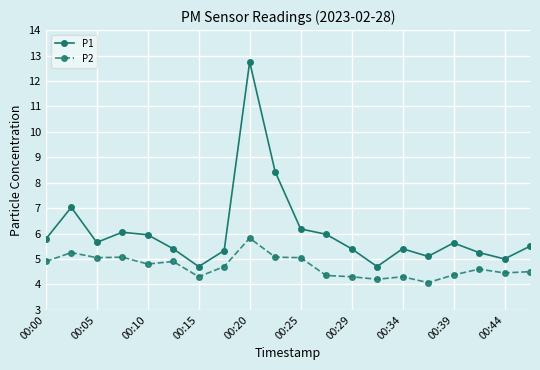

Which series has the widest spread of values?

P1